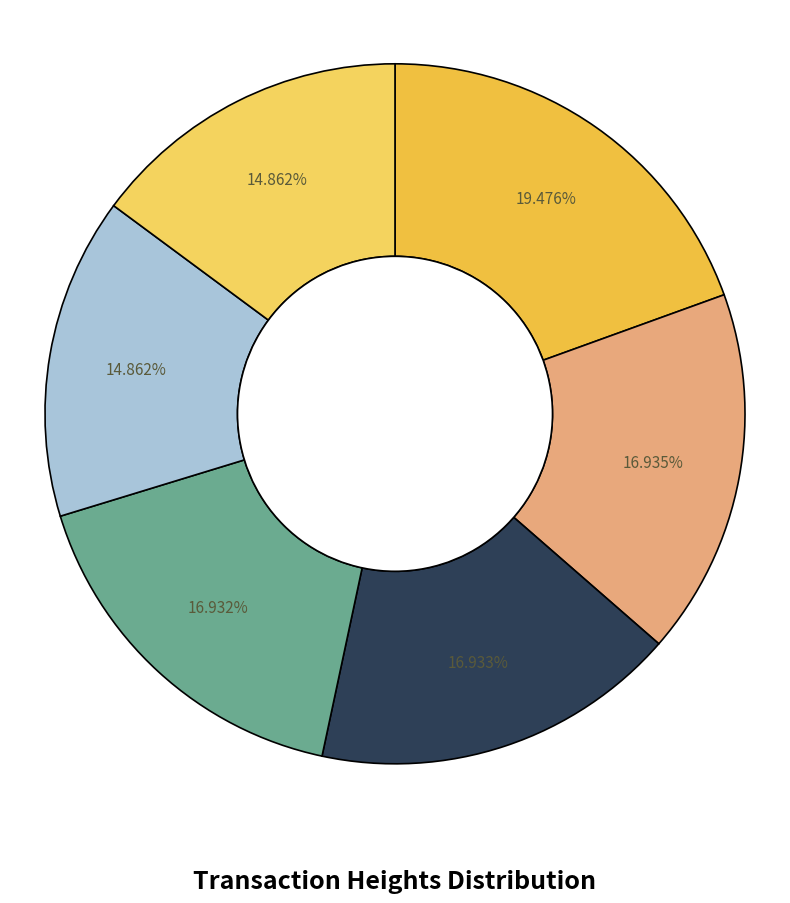

To the nearest percent, what is the average slice percentage?

17%